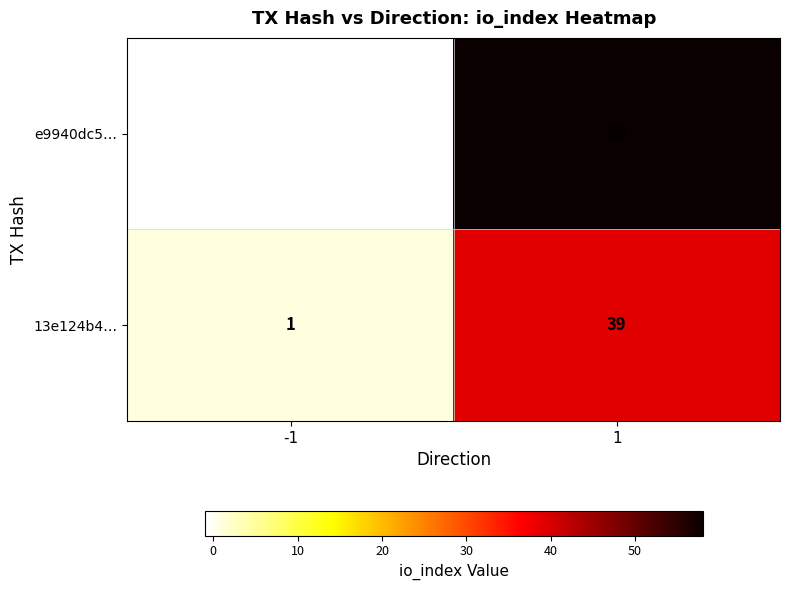

The 13e124b4… series shows 27 at 1. True or false?

False